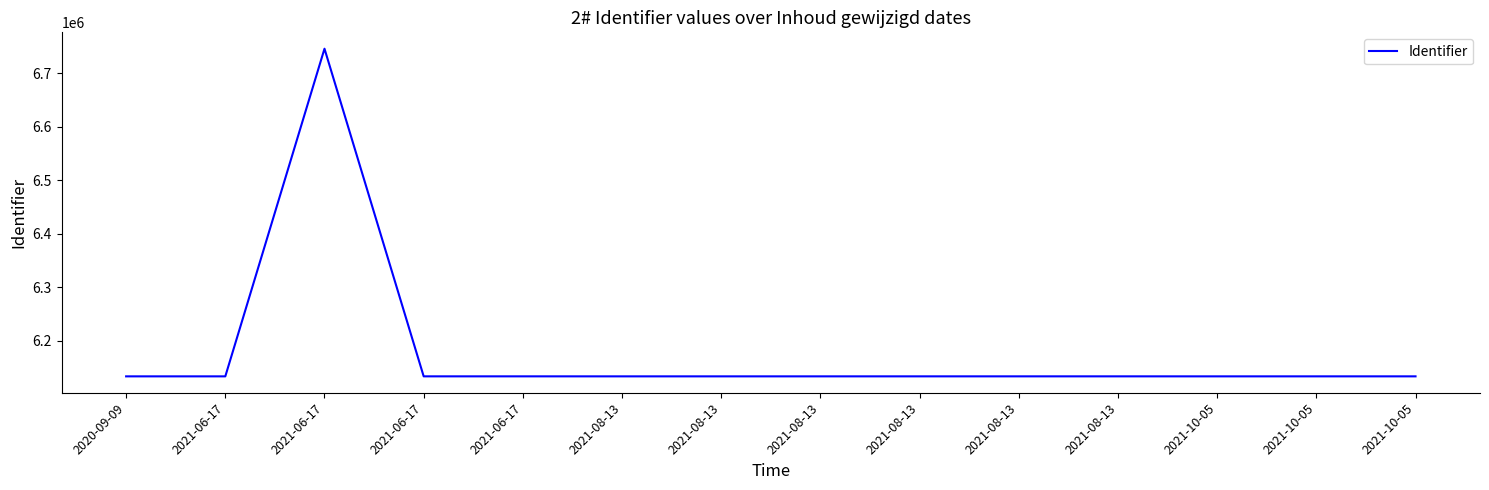

How many lines are shown in the chart?

1